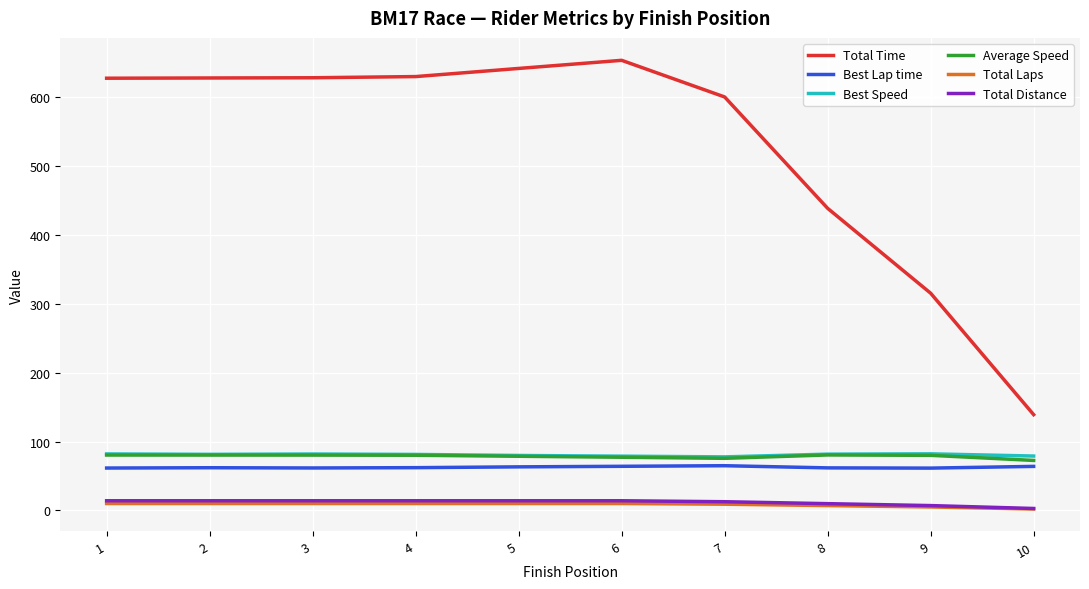

True or false: Best Lap time and Total Distance intersect in this chart.

False